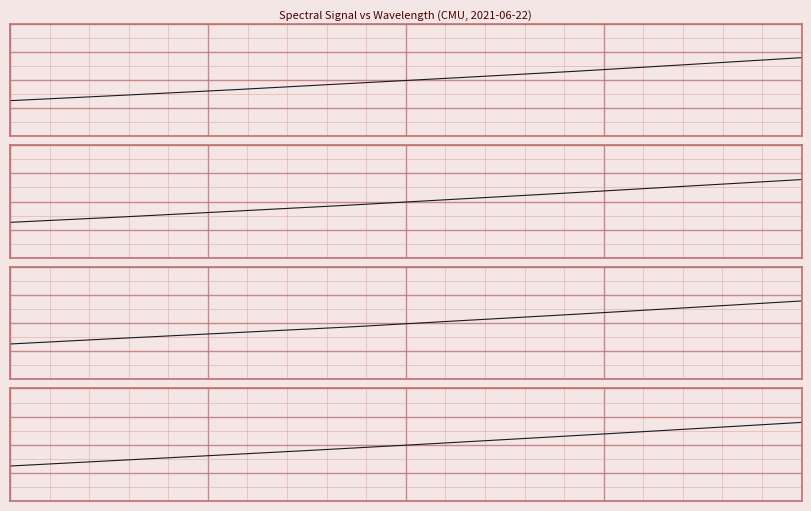

What is the greatest value displayed?

1.6